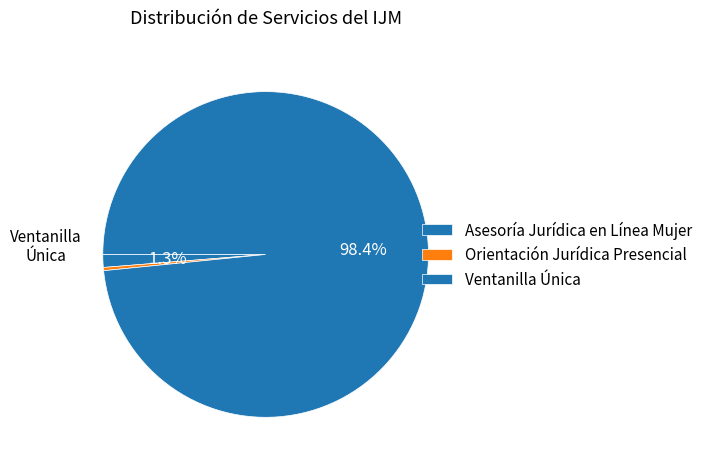

What is the ratio of the value at Ventanilla Única to the value at Orientación Jurídica Presencial?

309.0